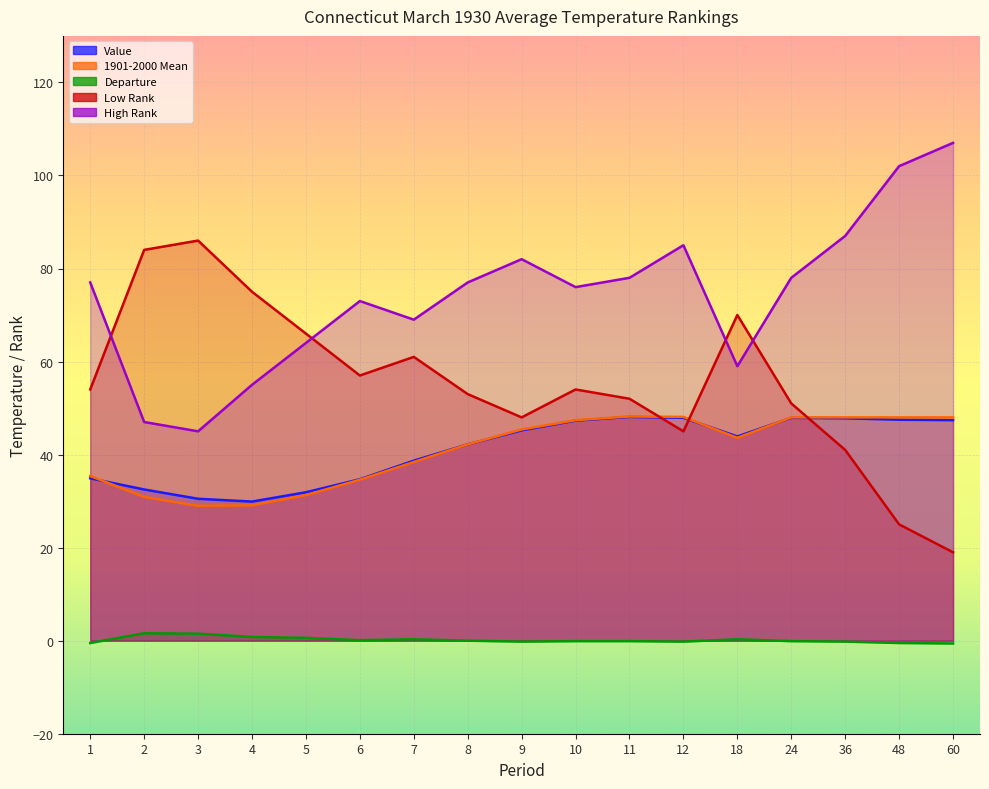

Reading left to right, list all the values displayed in this chart.

Value: 1=34.9	2=32.5	3=30.5	4=29.9	5=31.9	6=34.7	7=38.7	8=42.2	9=45.2	10=47.3	11=48.1	12=47.9	18=43.9	24=47.9	36=47.8	48=47.5	60=47.4
1901-2000 Mean: 1=35.4	2=30.9	3=29.0	4=29.1	5=31.3	6=34.6	7=38.4	8=42.2	9=45.4	10=47.4	11=48.2	12=48.1	18=43.6	24=48.0	36=48.0	48=48.0	60=48.0
Departure: 1=-0.5	2=1.6	3=1.5	4=0.8	5=0.6	6=0.1	7=0.3	8=0.0	9=-0.2	10=-0.1	11=-0.1	12=-0.2	18=0.3	24=-0.1	36=-0.2	48=-0.5	60=-0.6
Low Rank: 1=54.0	2=84.0	3=86.0	4=75.0	5=66.0	6=57.0	7=61.0	8=53.0	9=48.0	10=54.0	11=52.0	12=45.0	18=70.0	24=51.0	36=41.0	48=25.0	60=19.0
High Rank: 1=77.0	2=47.0	3=45.0	4=55.0	5=64.0	6=73.0	7=69.0	8=77.0	9=82.0	10=76.0	11=78.0	12=85.0	18=59.0	24=78.0	36=87.0	48=102.0	60=107.0